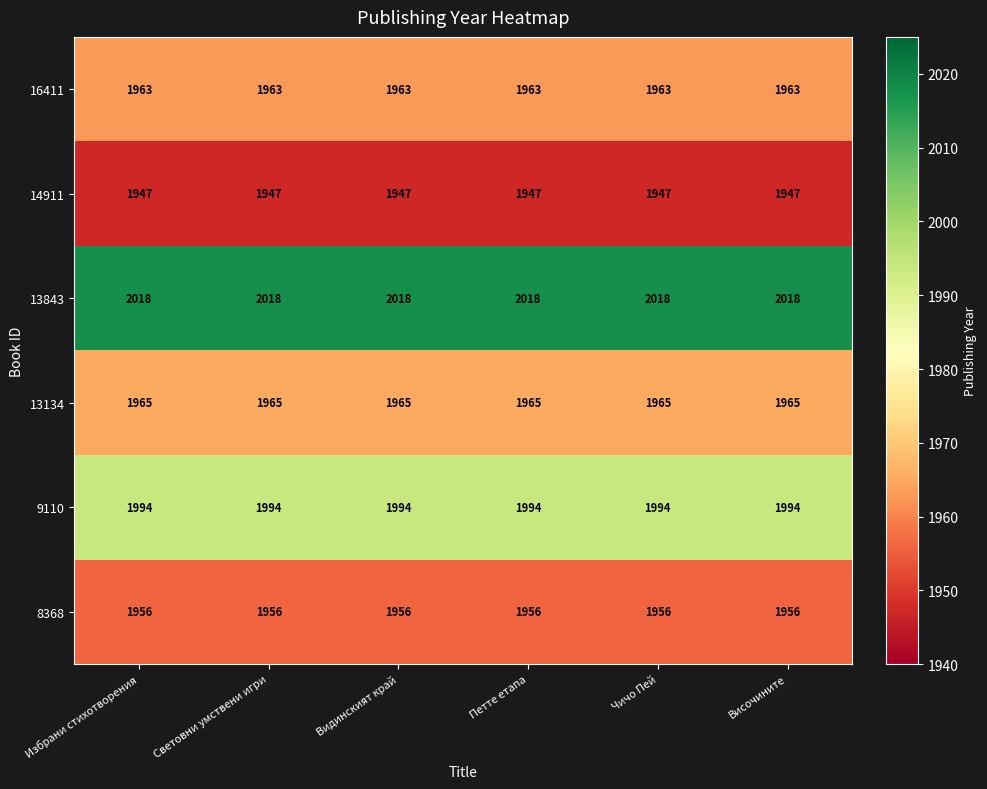

What is the spread (max minus min) of values at Избрани стихотворения?

71